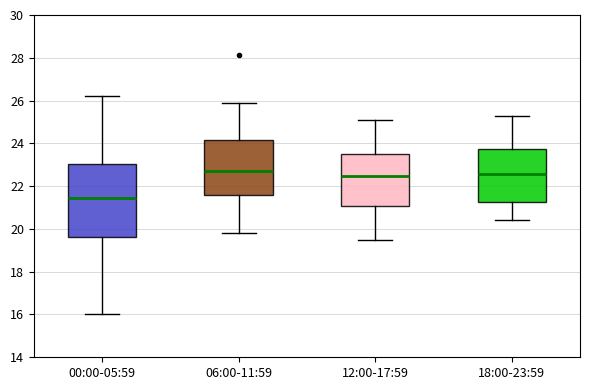

Reading left to right, transcribe this box plot: for each box, give where its median line is, the range the box spans, and where its two whiskers end, as read against the y-axis. The values are not printed on the chart, so give them approximately, as read against the axis.

00:00-05:59: median 21.4, box 19.6 to 23.0, whiskers 16.0 to 26.2
06:00-11:59: median 22.8, box 21.6 to 24.2, whiskers 19.8 to 26.0
12:00-17:59: median 22.4, box 21.0 to 23.6, whiskers 19.6 to 25.2
18:00-23:59: median 22.6, box 21.2 to 23.8, whiskers 20.4 to 25.4